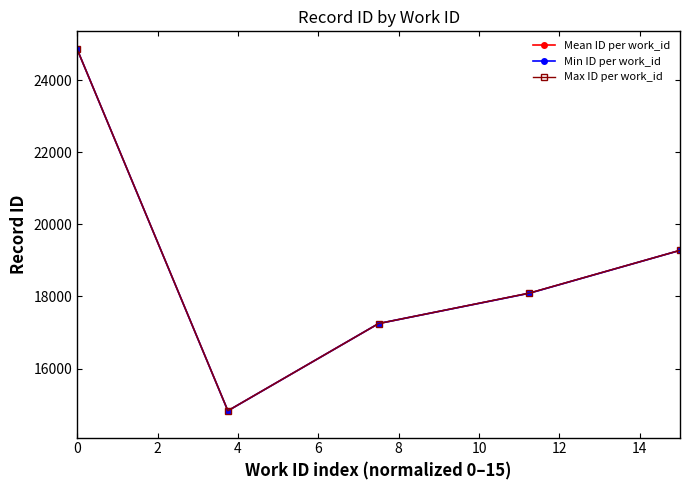

List the series in order of their overall mean, lowest first.

Min ID per work_id, Mean ID per work_id, Max ID per work_id